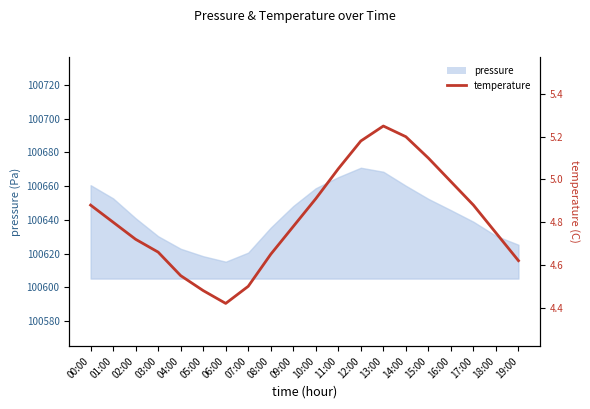

What is the label of the 19th point from the left?

18:00